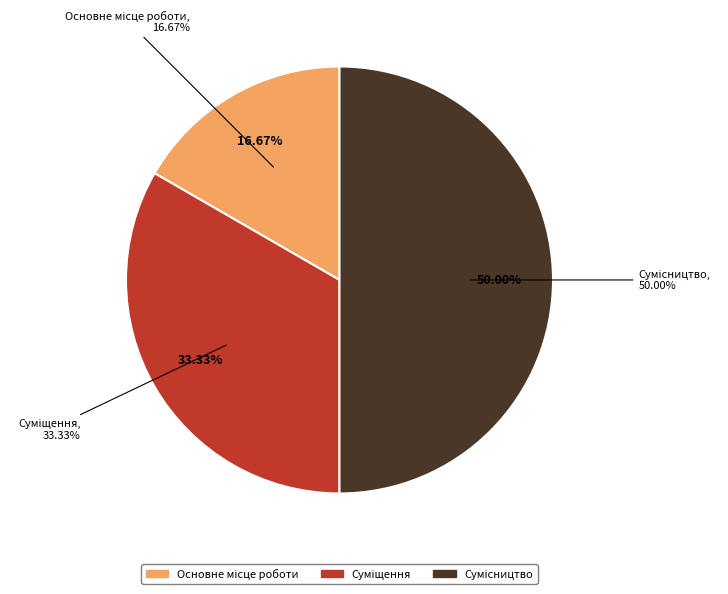

How many segments does this pie chart have?

3